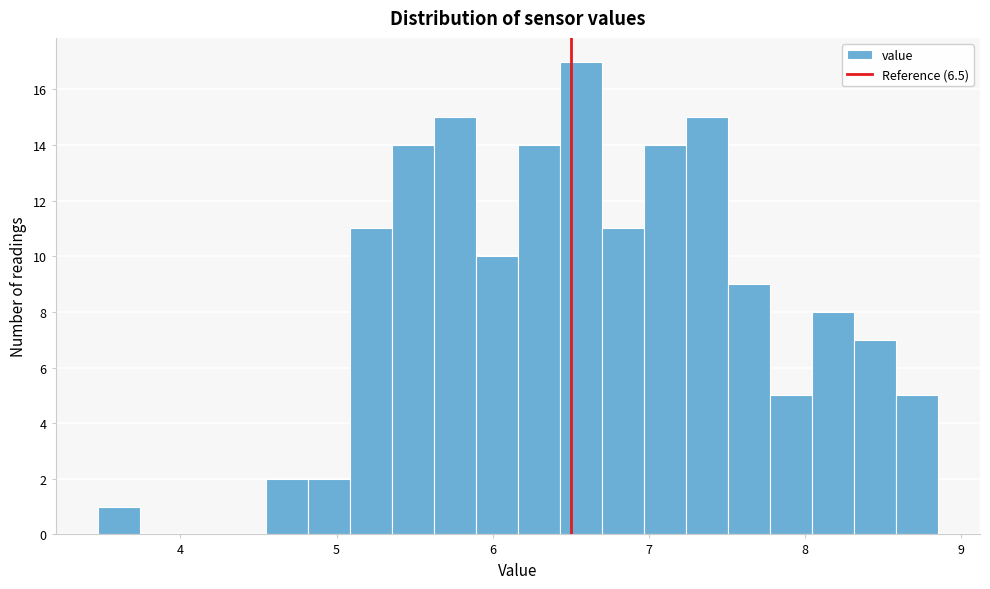

Around what value on the x-axis is the tallest bar? Give the approximate position of its centre, as read against the axis.

6.6